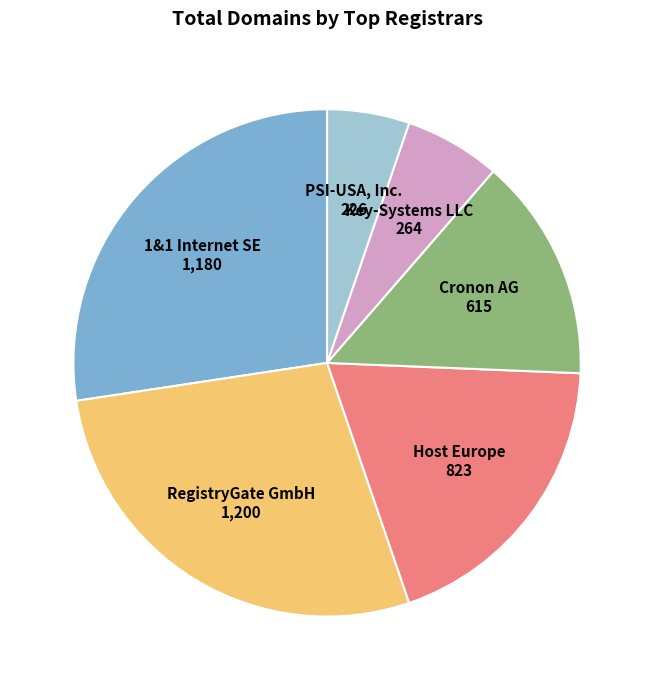

Count the number of slices in the pie.

6